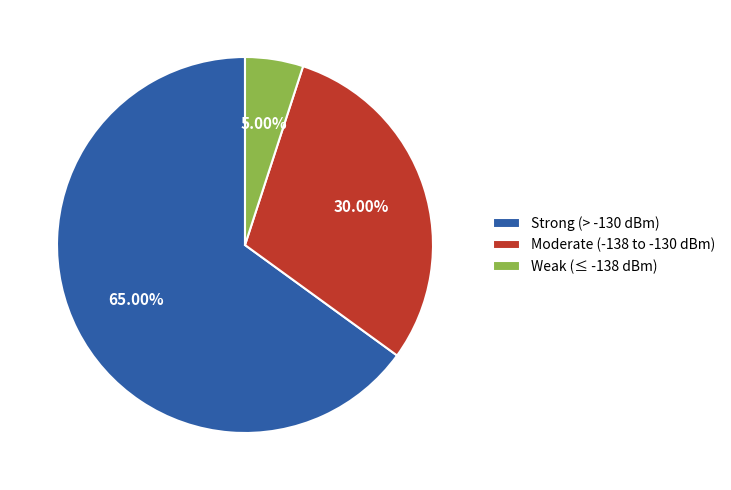

Is there any slice that represents more than half of the pie?

Yes